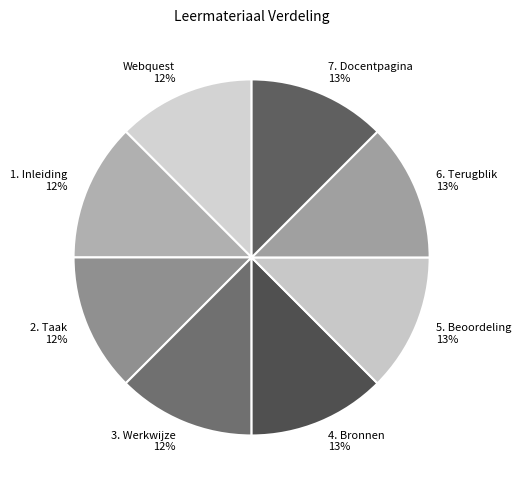

Do 4. Bronnen and Webquest together represent more than half of the pie?

No